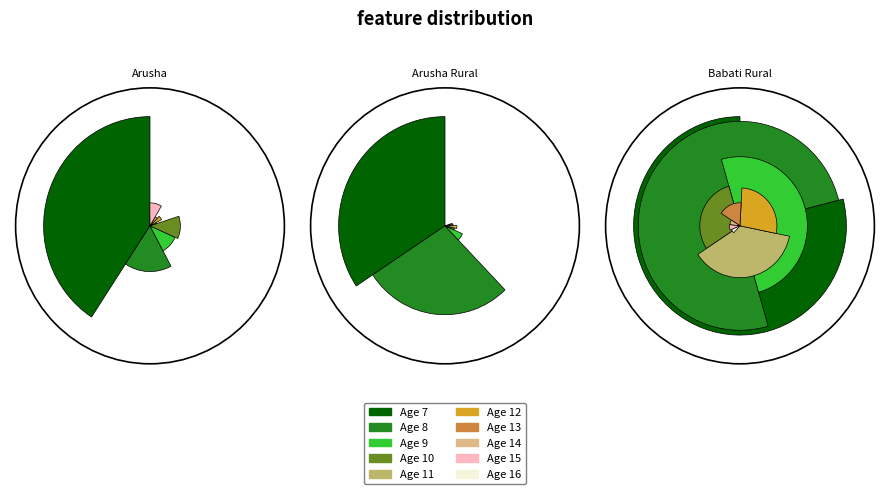

How many segments does this pie chart have?

10